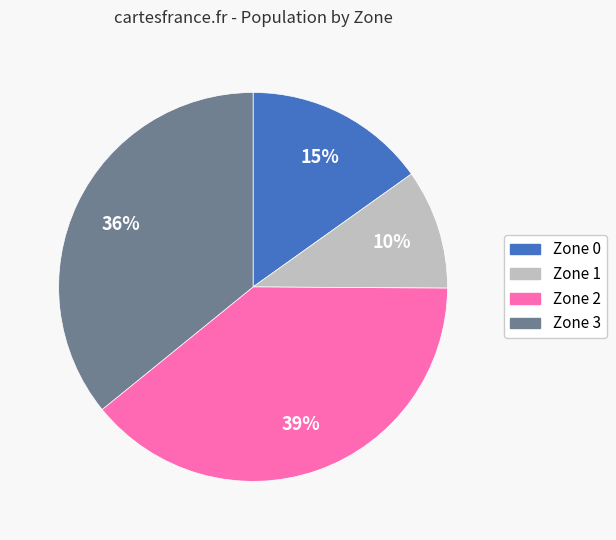

Between Zone 2 and Zone 3, which is larger?

Zone 2